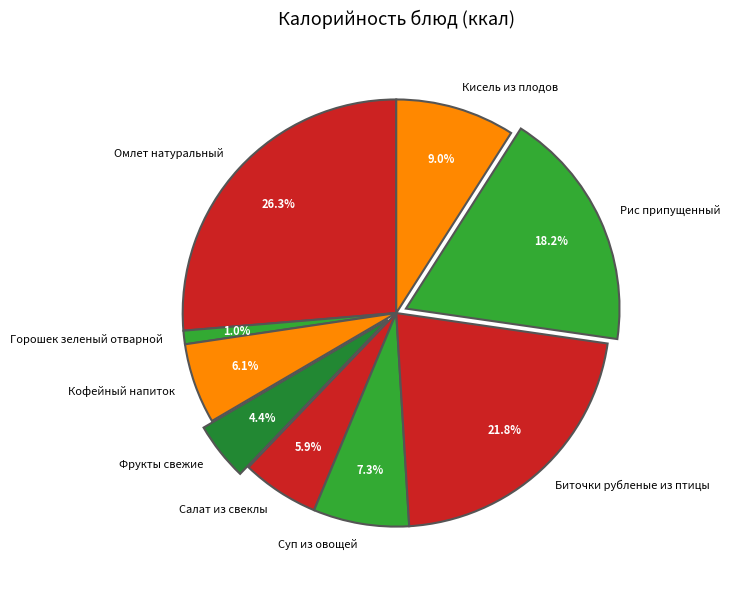

To the nearest percent, what portion does Биточки рубленые из птицы represent?

22%